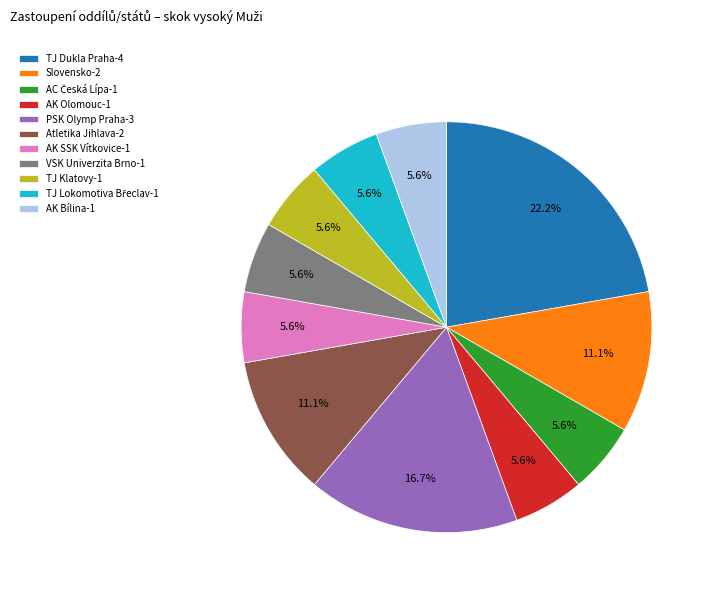

Which has a higher value, AK Bílina-1 or TJ Dukla Praha-4?

TJ Dukla Praha-4